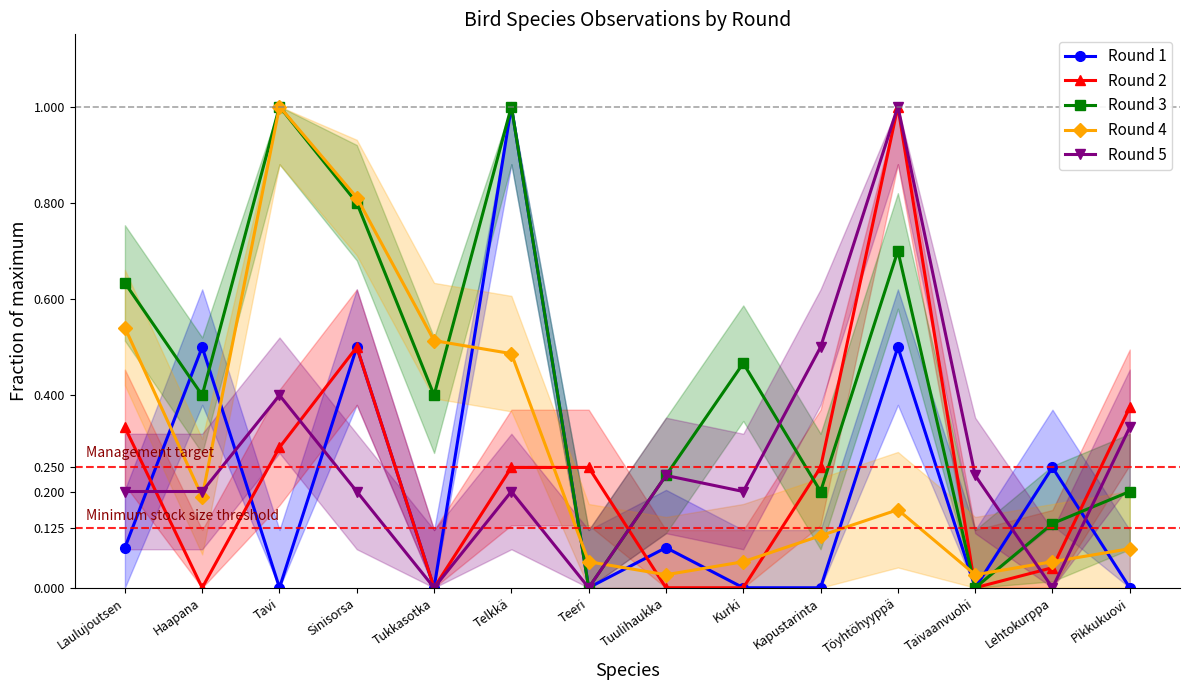

List the series in order of their peak value, highest first.

Round 1, Round 2, Round 3, Round 4, Round 5